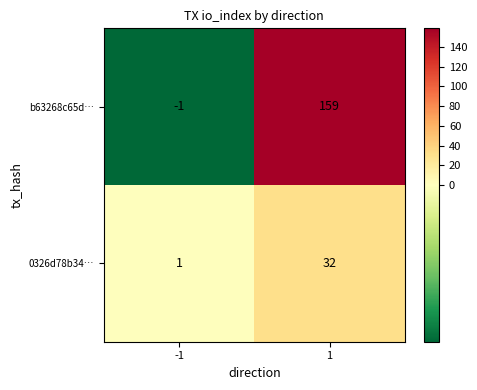

Is the value of 0326d78b34… at -1 greater than the value of b63268c65d… at 1?

No